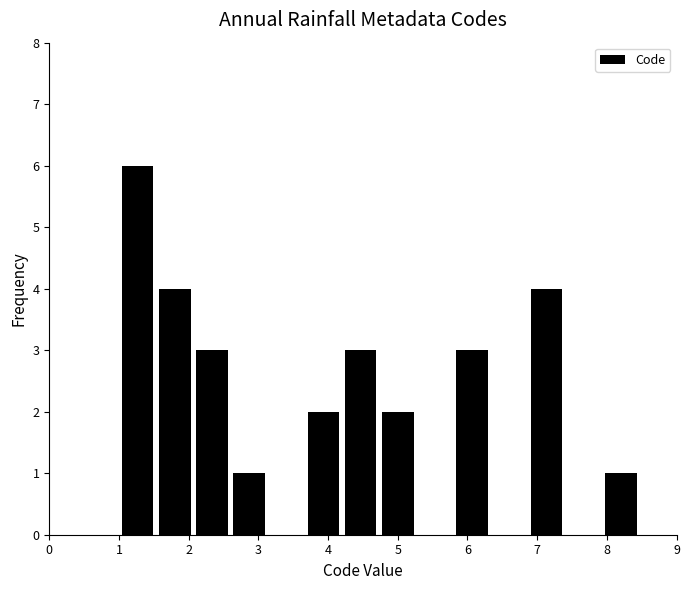

Reading left to right, list every bar in this chart as the range it spans on the x-axis followed by its height. Neither the bar edges nor the heights are printed on the chart, so give them approximately, as read against the axes.

1.0 to 1.5: 6
1.5 to 2.1: 4
2.1 to 2.6: 3
2.6 to 3.1: 1
3.1 to 3.7: 0
3.7 to 4.2: 2
4.2 to 4.7: 3
4.7 to 5.3: 2
5.3 to 5.8: 0
5.8 to 6.3: 3
6.3 to 6.9: 0
6.9 to 7.4: 4
7.4 to 7.9: 0
7.9 to 8.5: 1
8.5 to 9.0: 0